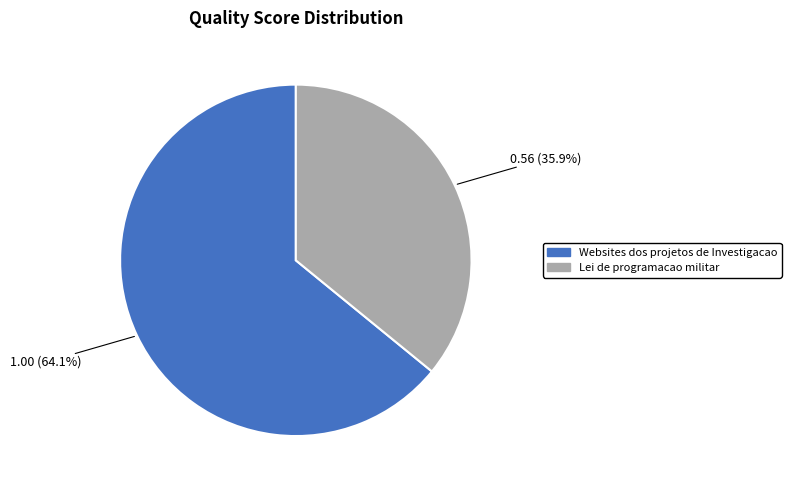

Is it true that Websites dos projetos de Investigacao is 64% of the pie?

True